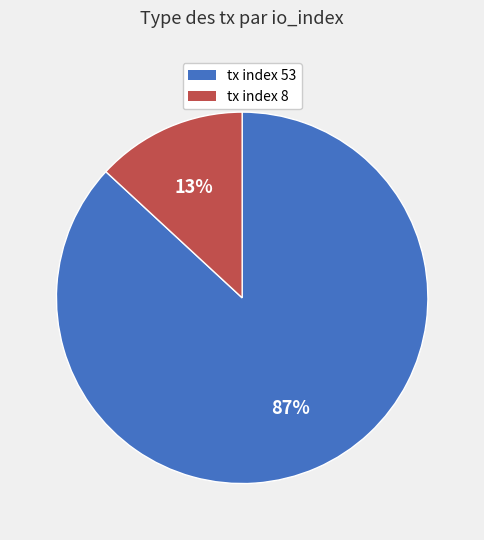

Combined, do tx index 8 and tx index 53 account for over 50%?

Yes